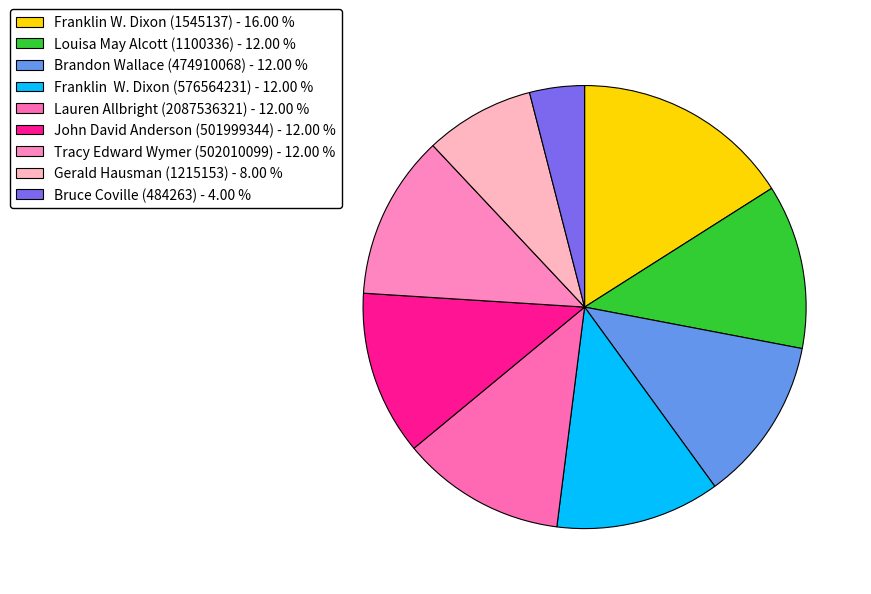

How many slices are in this pie chart?

9